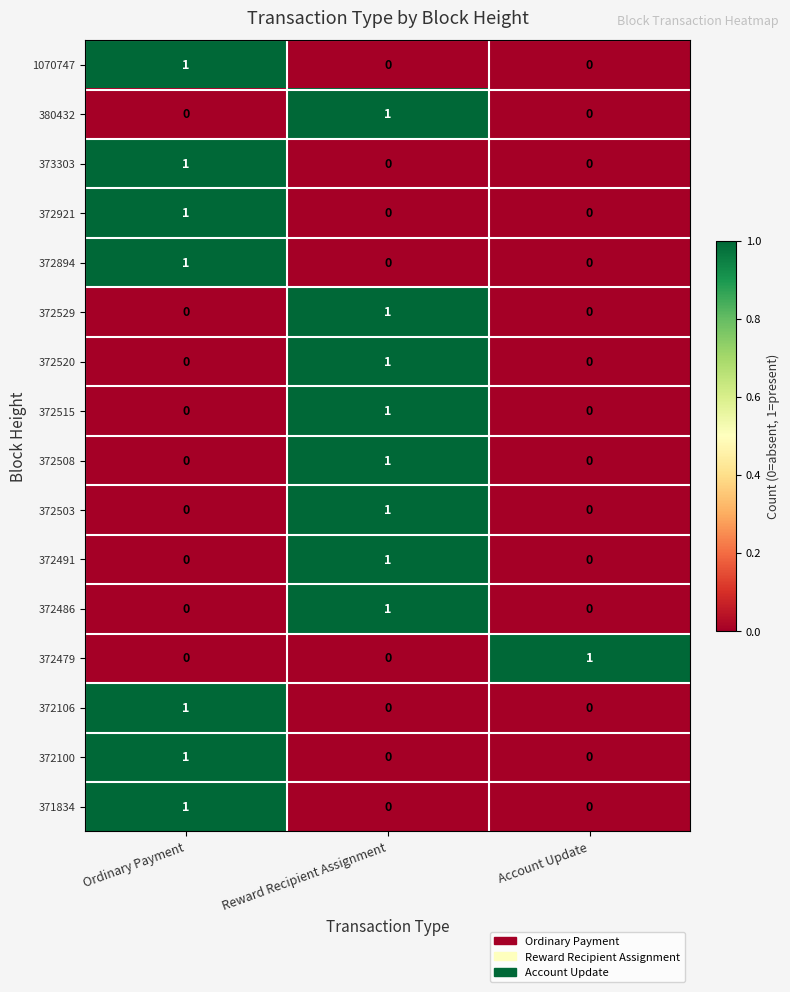

What is the difference between the highest and lowest values at Ordinary Payment?

1